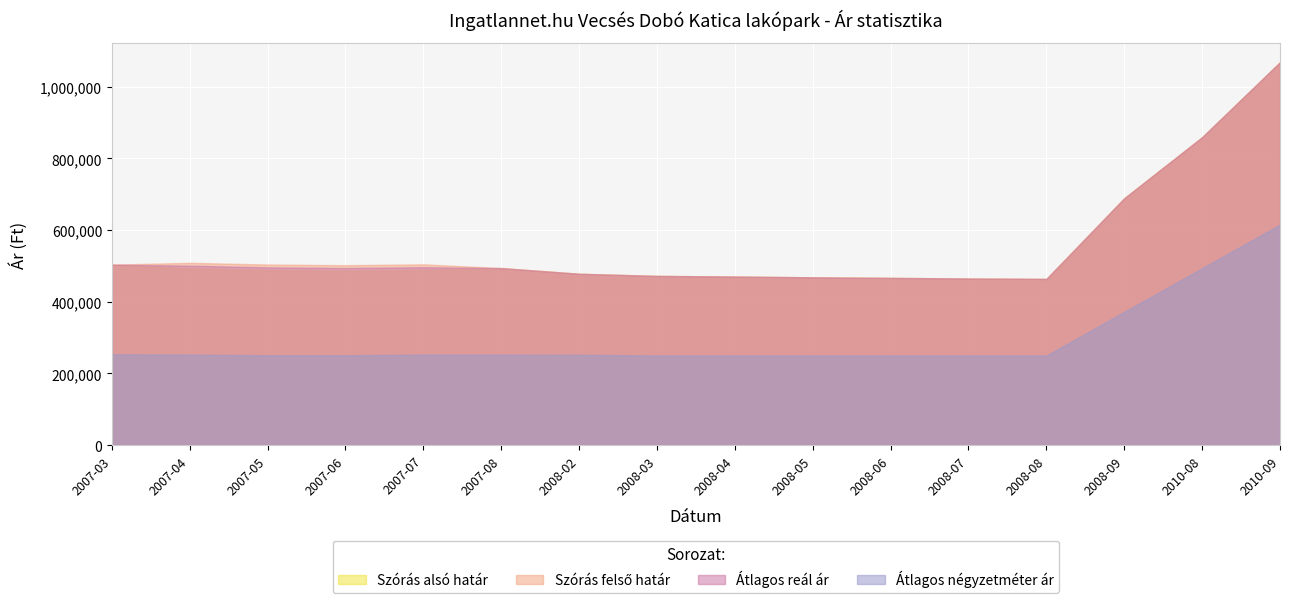

What value does the Szórás alsó határ series have at 2008-04?

470415